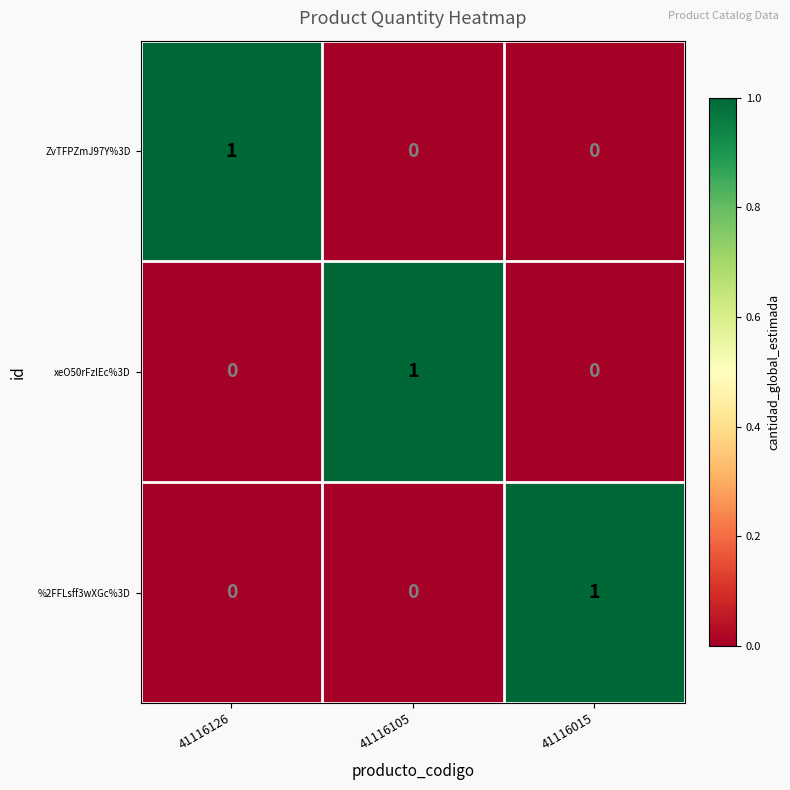

Reading left to right, what are all the values shown in this chart?

ZvTFPZmJ97Y%3D: 1	0	0
xeO50rFzlEc%3D: 0	1	0
%2FFLsff3wXGc%3D: 0	0	1